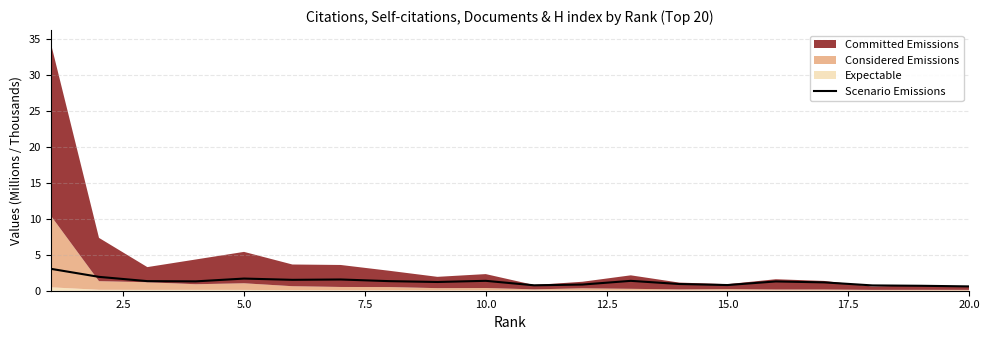

True or false: the data shows 1.5 at 12.5.

True